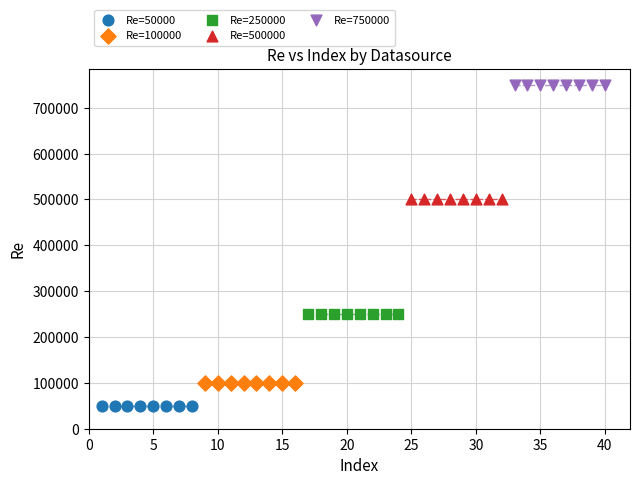

Which series contains the highest Y value?

Re=750000